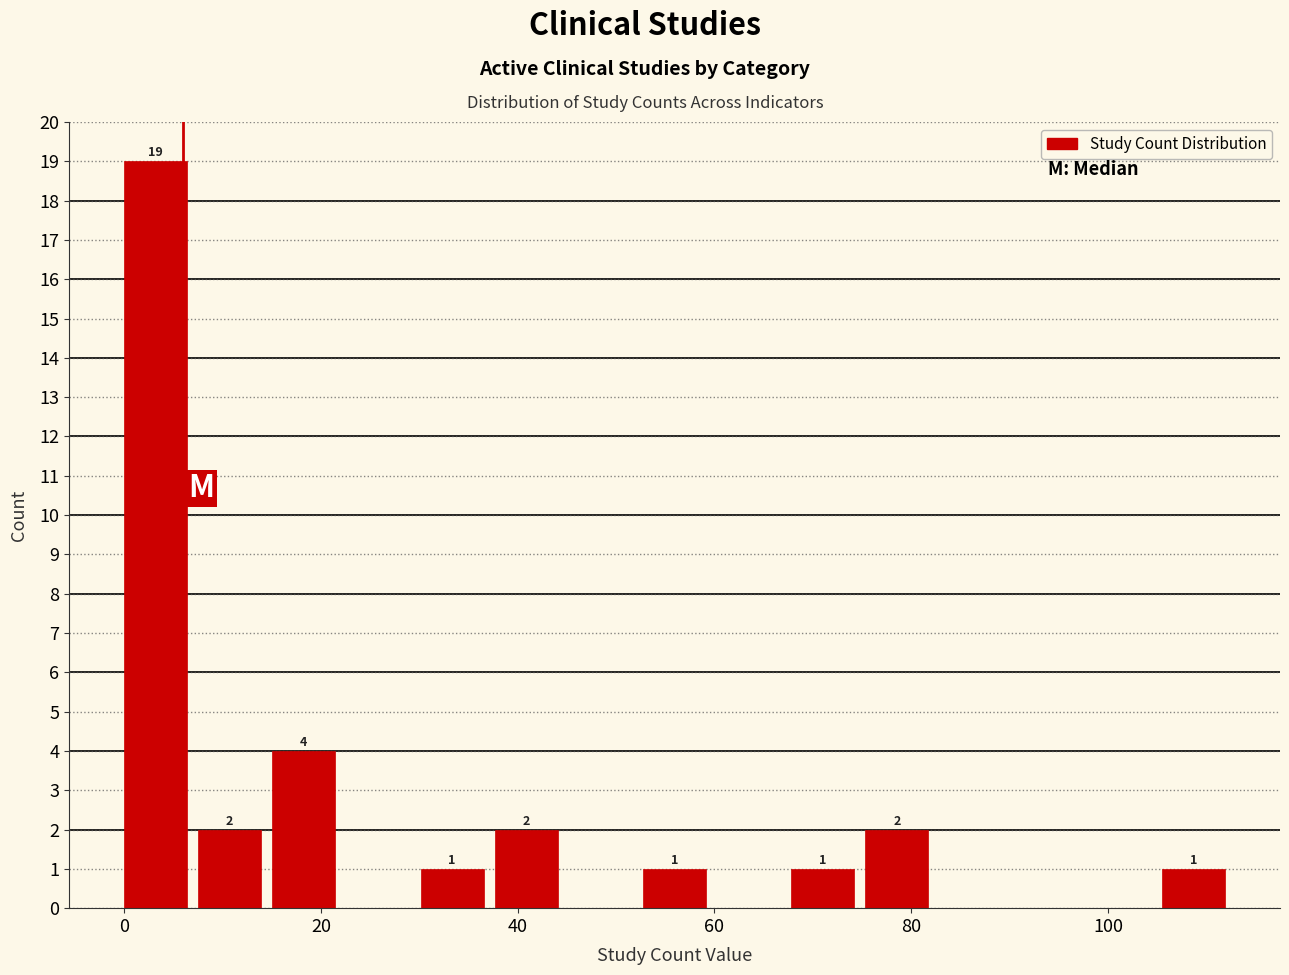

Around what value on the x-axis is the tallest bar? Give the approximate position of its centre, as read against the axis.

4